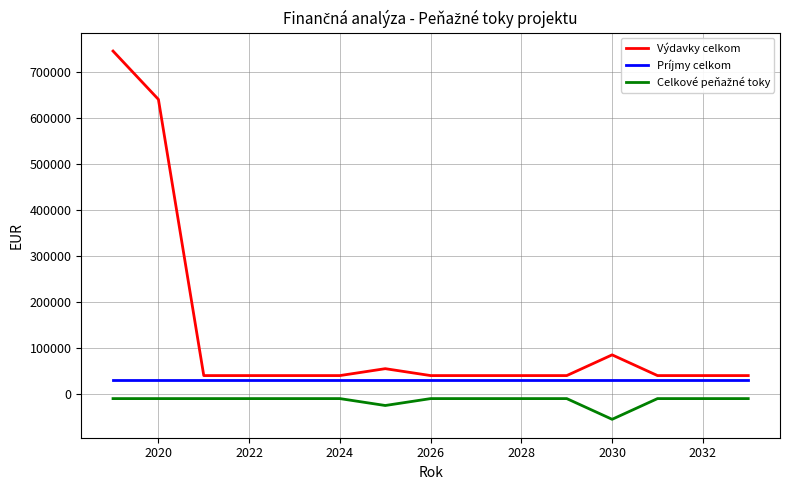

What is the highest value of the Výdavky celkom series?

745000